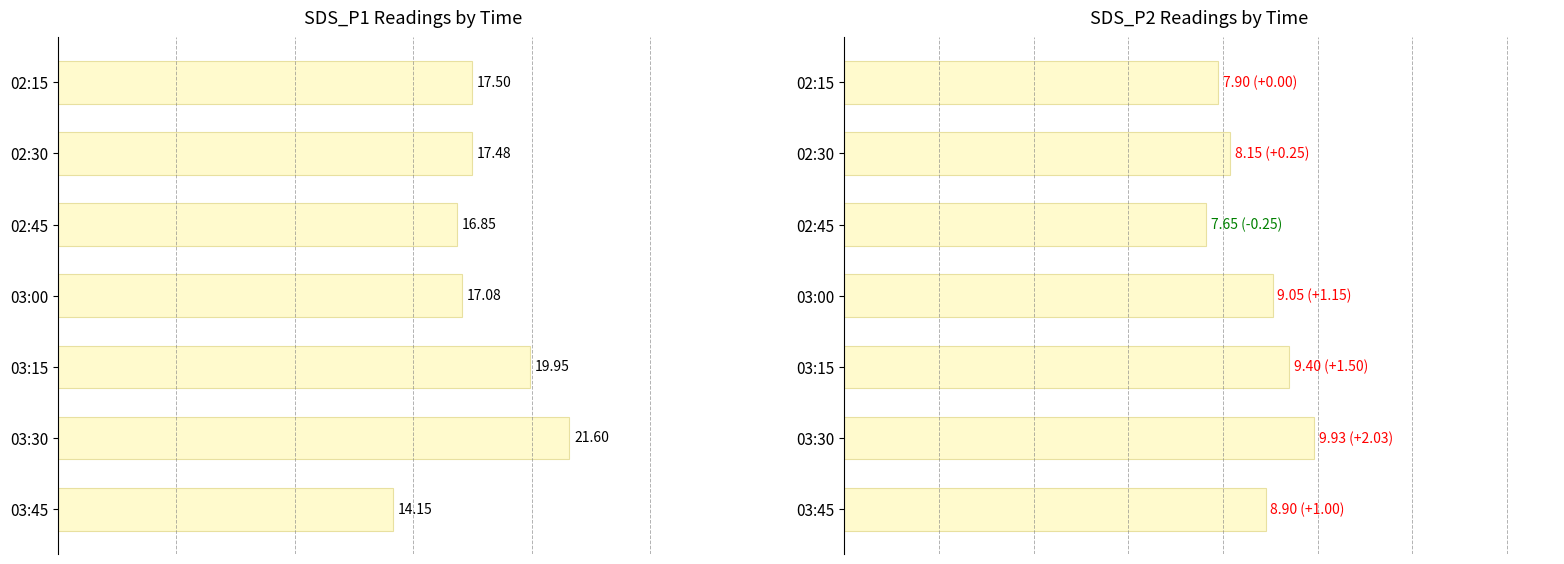

Between 02:15 and 03:45, which series saw the biggest shift?

SDS_P1